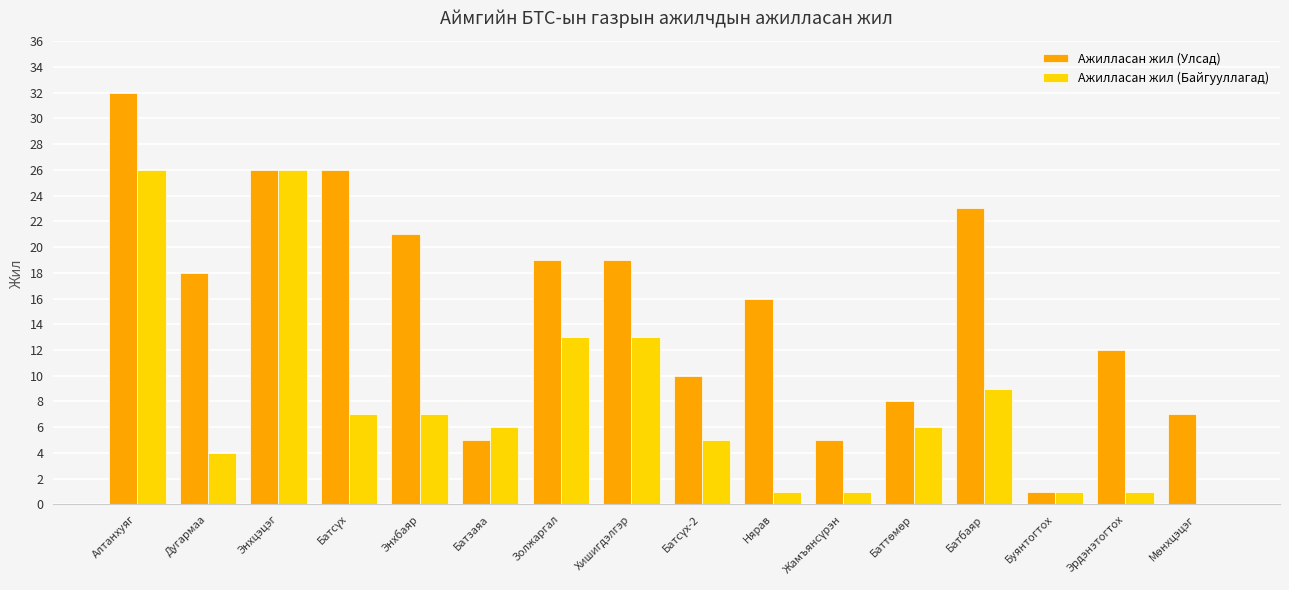

How many groups of bars are there?

16